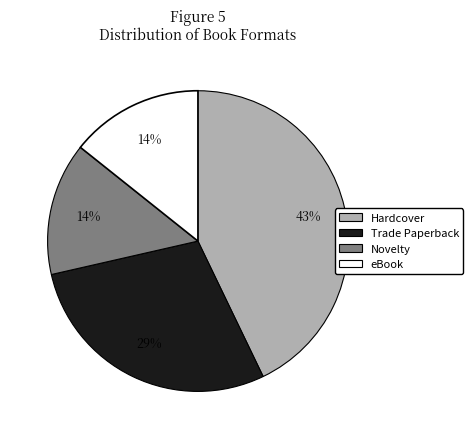

How many segments does this pie chart have?

4